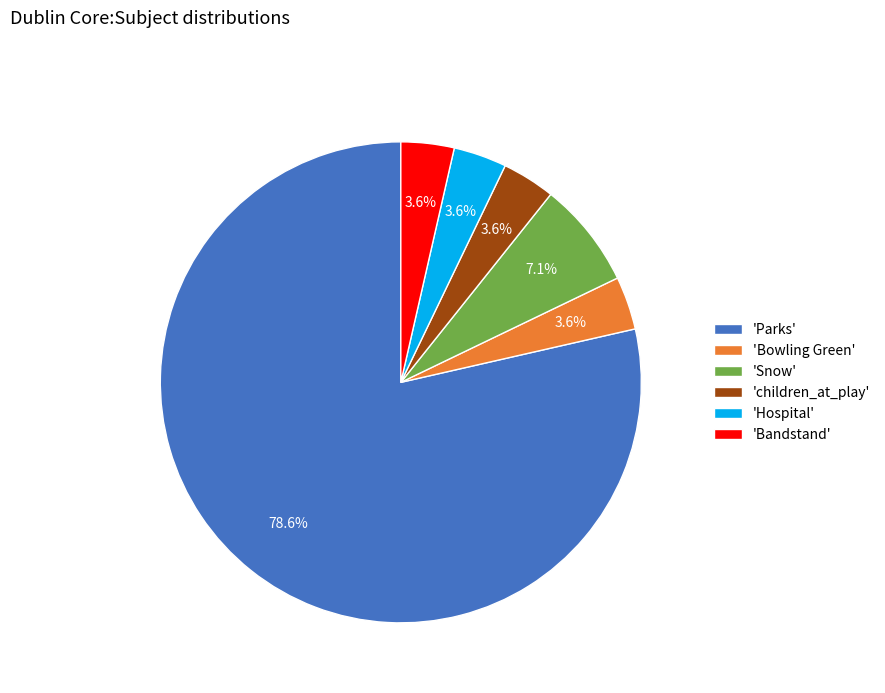

Approximately how many times larger is the value at 'Hospital' compared to 'Snow'?

0.5